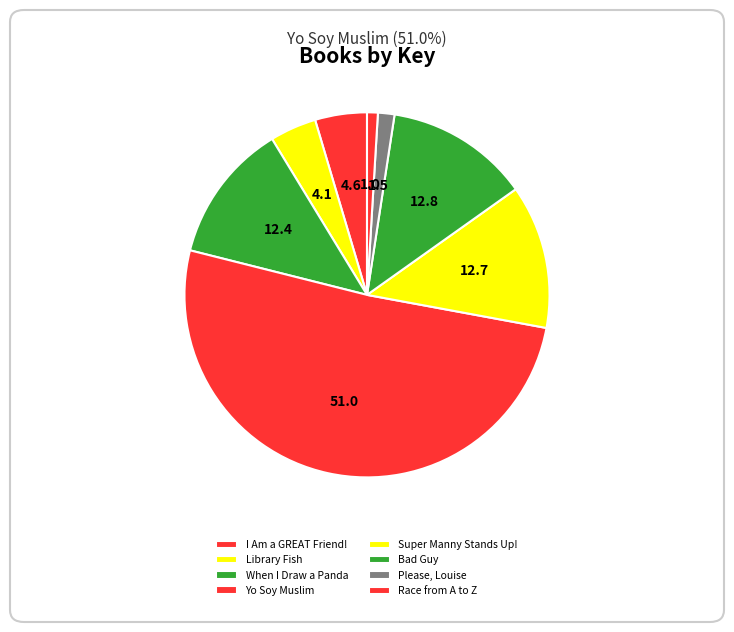

Is it true that Super Manny Stands Up! is 1% of the pie?

False